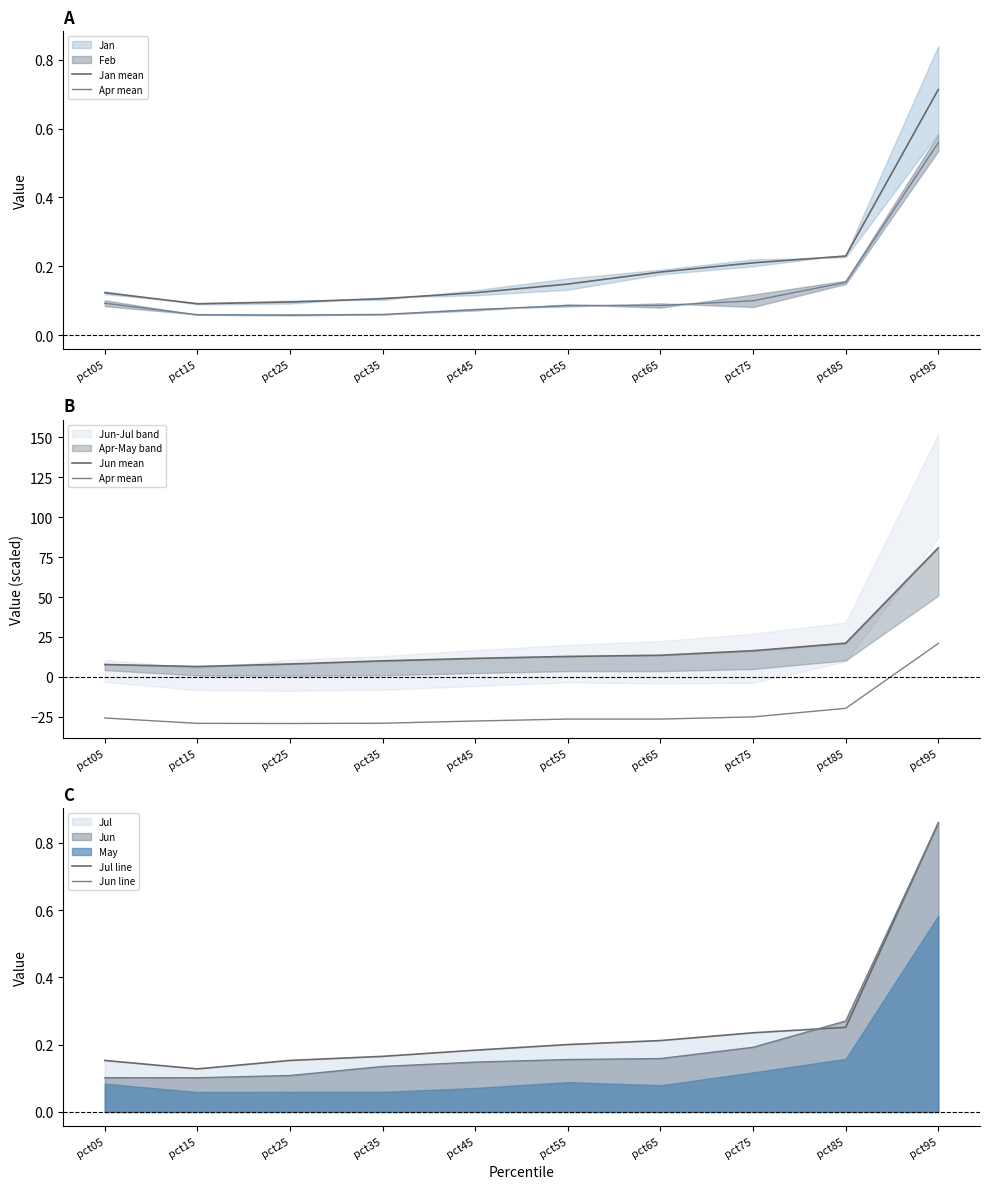

Reading left to right, what are all the values shown in this chart?

Jan mean: pct05=0.1	pct15=0.1	pct25=0.1	pct35=0.1	pct45=0.1	pct55=0.1	pct65=0.2	pct75=0.2	pct85=0.2	pct95=0.7
Apr mean: pct05=-25.8	pct15=-29.1	pct25=-29.2	pct35=-29.0	pct45=-27.6	pct55=-26.4	pct65=-26.4	pct75=-25.0	pct85=-19.7	pct95=20.9
Jun mean: pct05=7.7	pct15=6.5	pct25=8.1	pct35=10.0	pct45=11.6	pct55=12.8	pct65=13.5	pct75=16.4	pct85=21.1	pct95=80.9
Jul line: pct05=0.2	pct15=0.1	pct25=0.2	pct35=0.2	pct45=0.2	pct55=0.2	pct65=0.2	pct75=0.2	pct85=0.3	pct95=0.9
Jun line: pct05=0.1	pct15=0.1	pct25=0.1	pct35=0.1	pct45=0.1	pct55=0.2	pct65=0.2	pct75=0.2	pct85=0.3	pct95=0.9